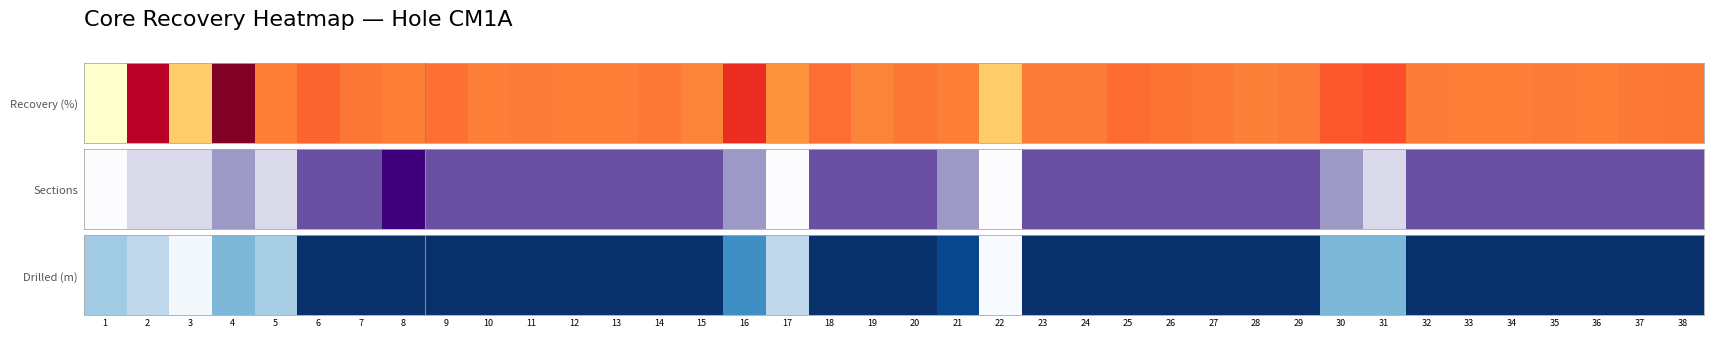

Rank the categories by value from lowest to highest.

22, 3, 2, 17, 5, 1, 4, 30, 31, 16, 21, 6, 7, 8, 9, 10, 11, 12, 13, 14, 15, 18, 19, 20, 23, 24, 25, 26, 27, 28, 29, 32, 33, 34, 35, 36, 37, 38